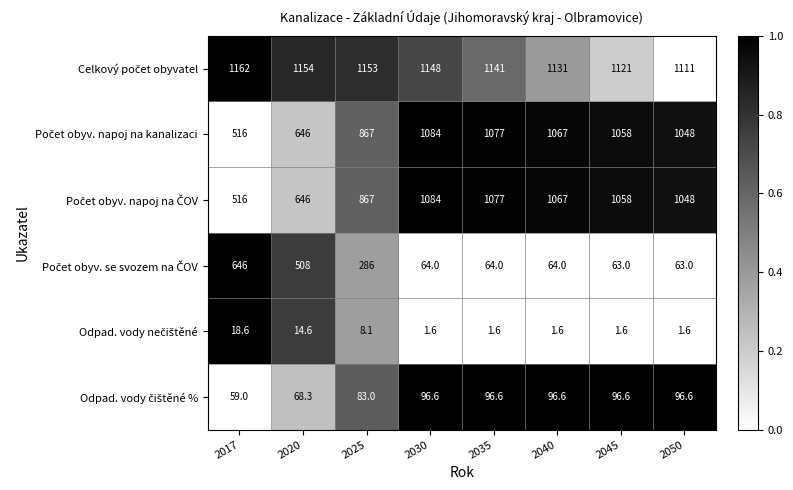

What is the greatest value displayed?

1162.0